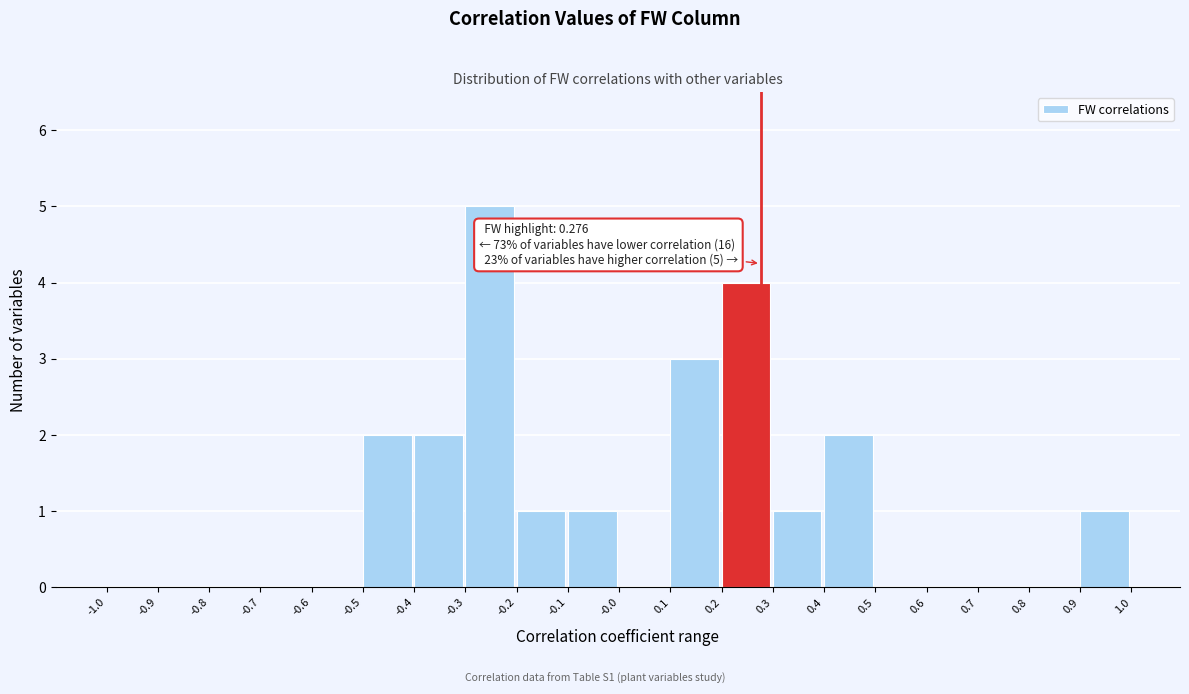

Which range on the x-axis has the tallest bar?

-0.3 to -0.2